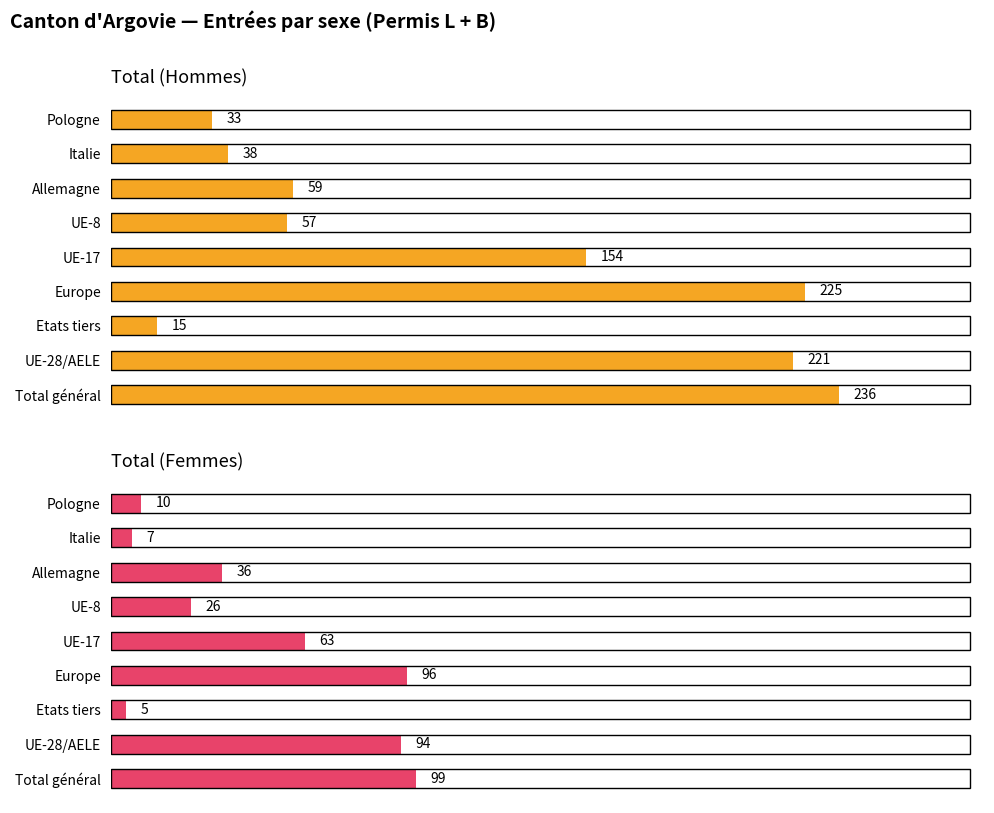

How many data points in Total (Femmes) are less than 36?

4